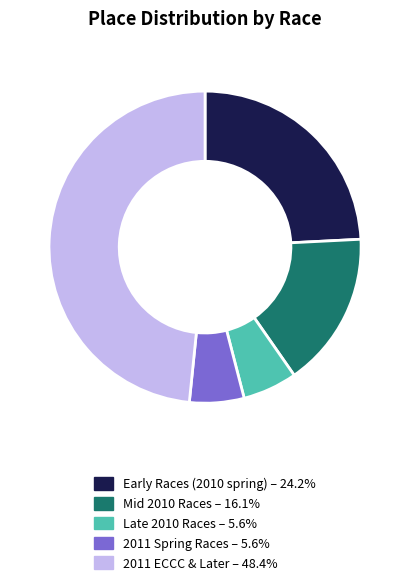

Does any single category account for the majority?

No